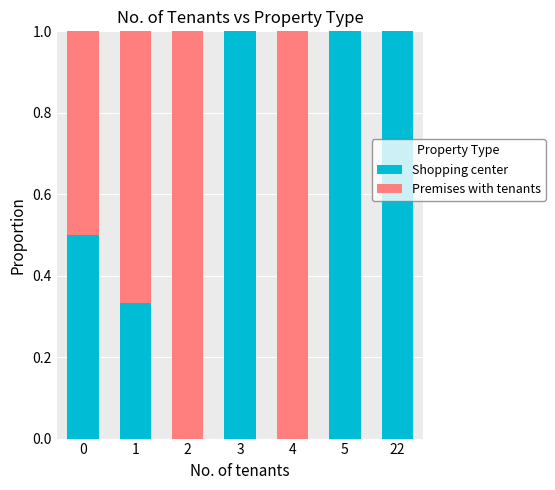

Count the number of data series in this chart.

2